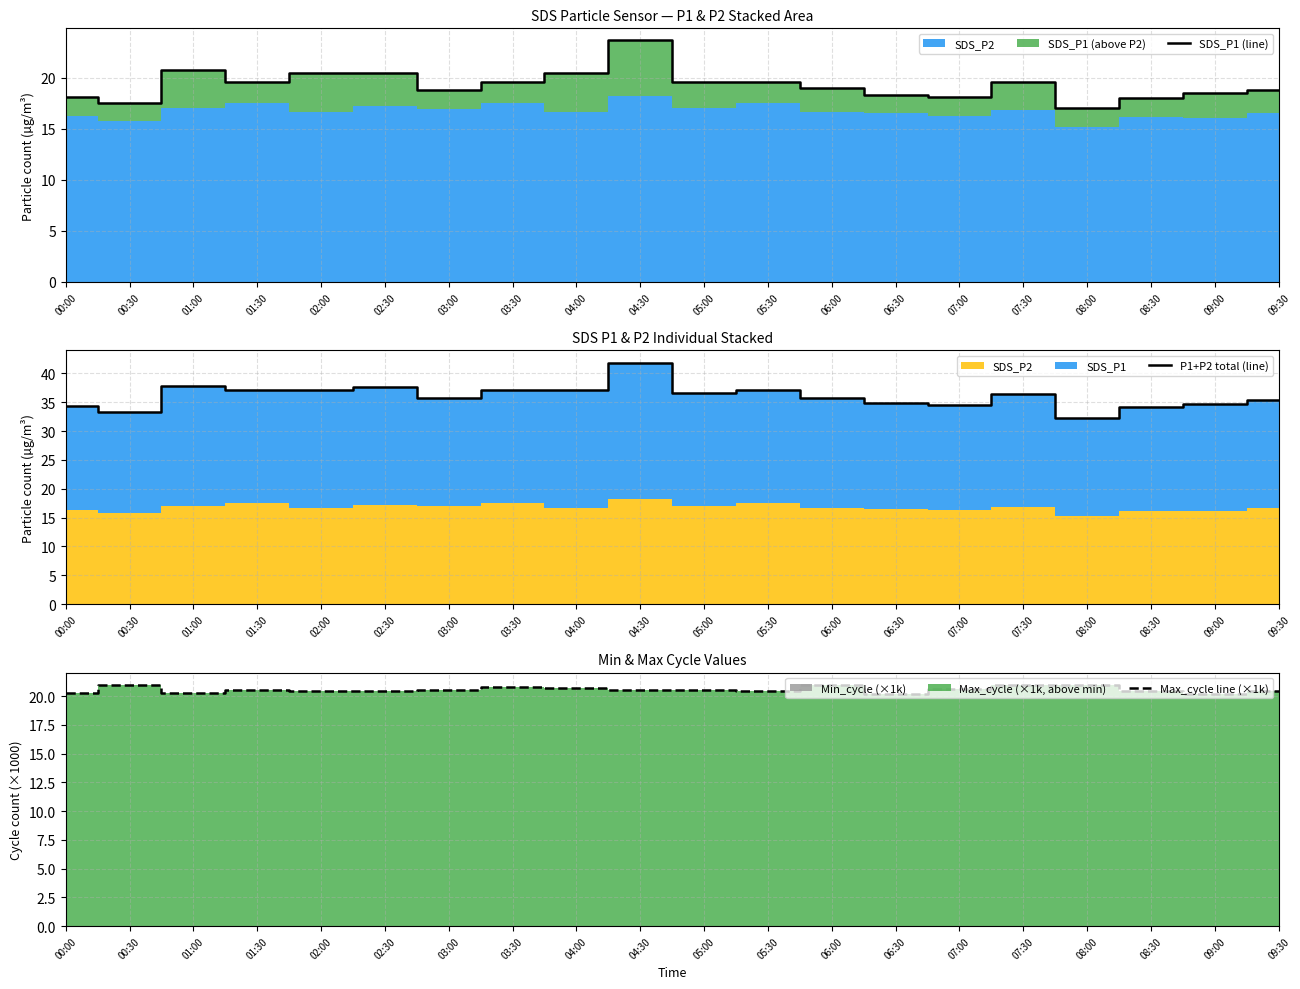

Which series has the widest spread of values?

P1+P2 total (line)